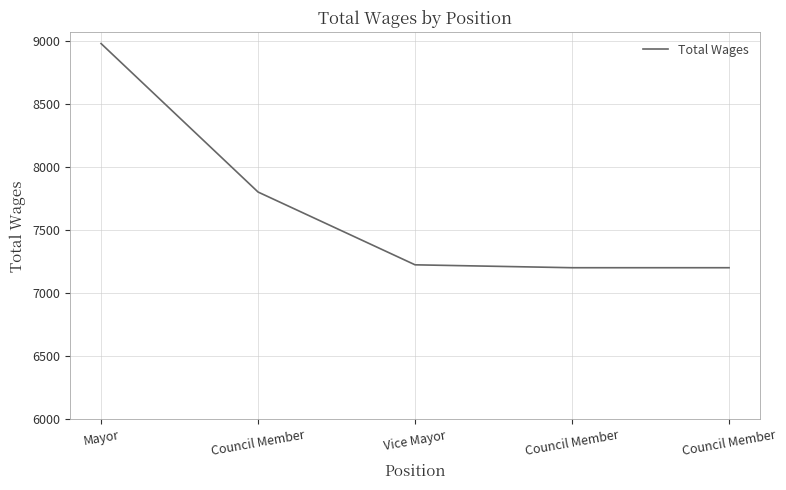

The value at Council Member is 7800. True or false?

True